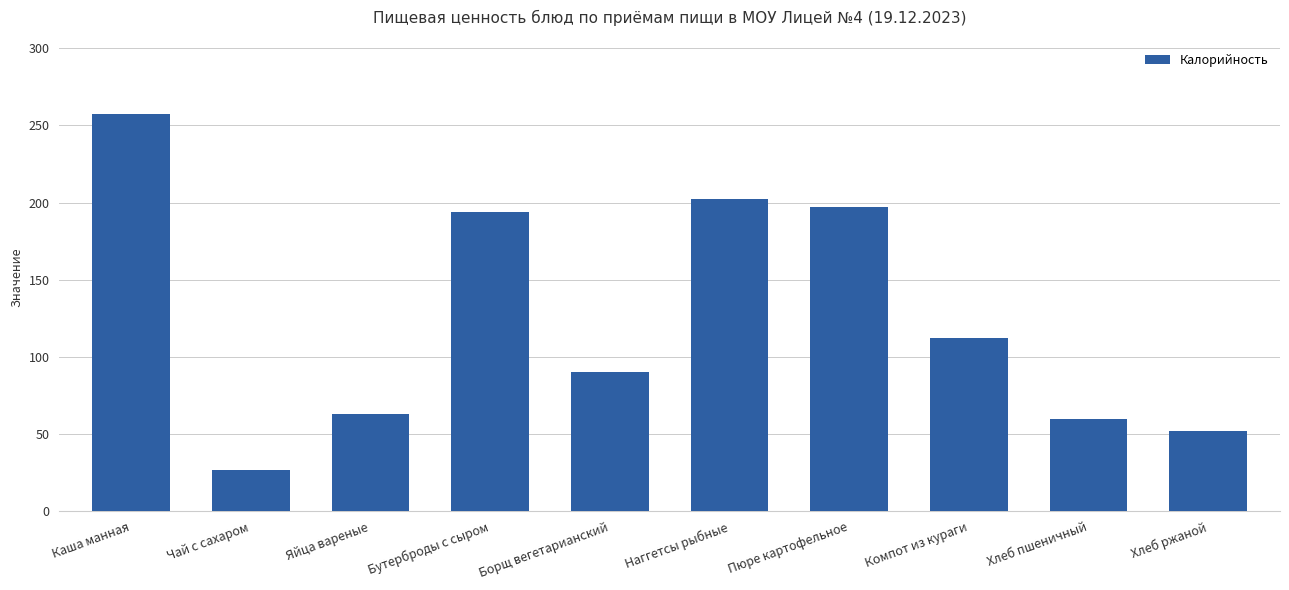

What is the ratio of the value at Чай с сахаром to the value at Бутерброды с сыром?

0.1